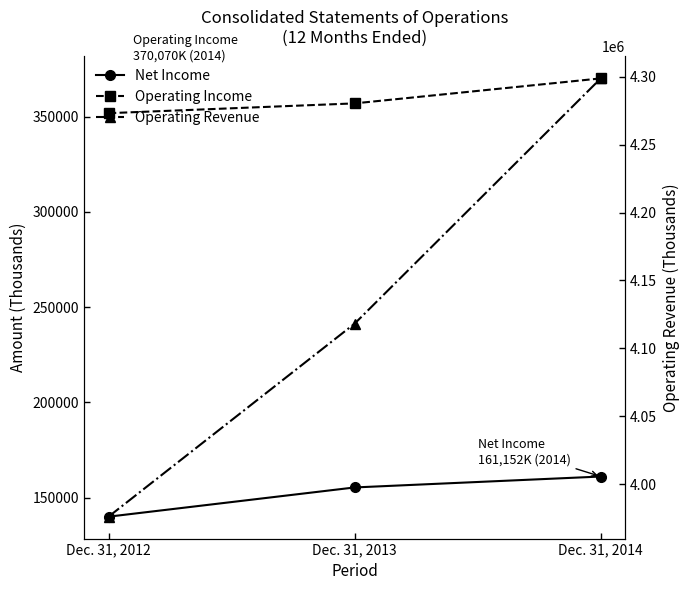

Reading left to right, extract all data points from this chart.

Net Income: 140087	155422	161152
Operating Income: 351816	356959	370070
Operating Revenue: 3976085	4118195	4298724